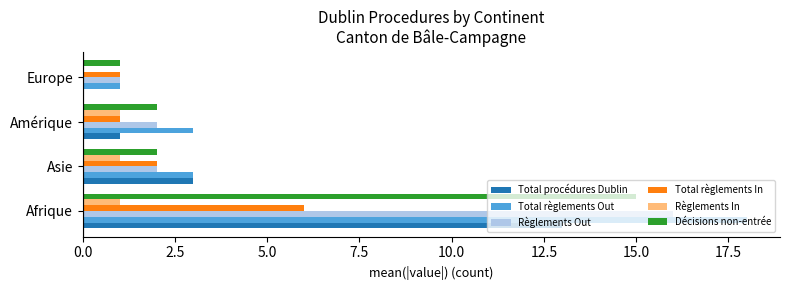

Is the value of Règlements In at Europe greater than the value of Décisions non-entrée at Asie?

No